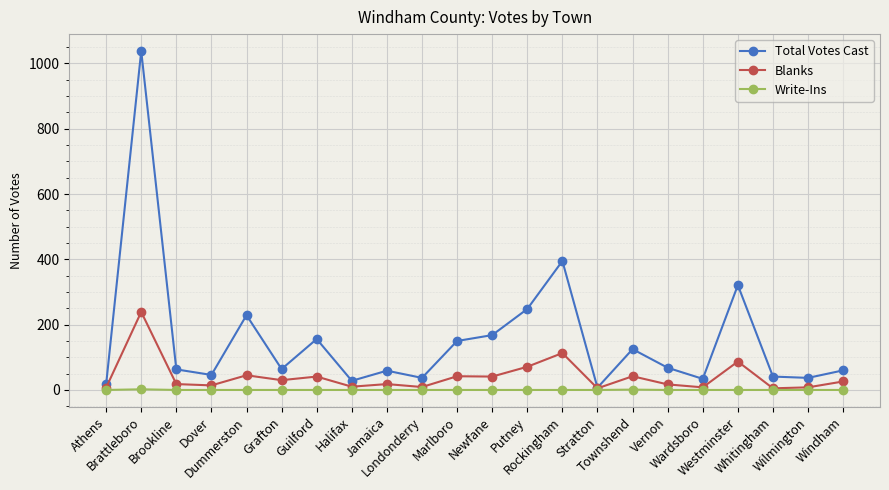

Which series has the largest total across all categories?

Total Votes Cast